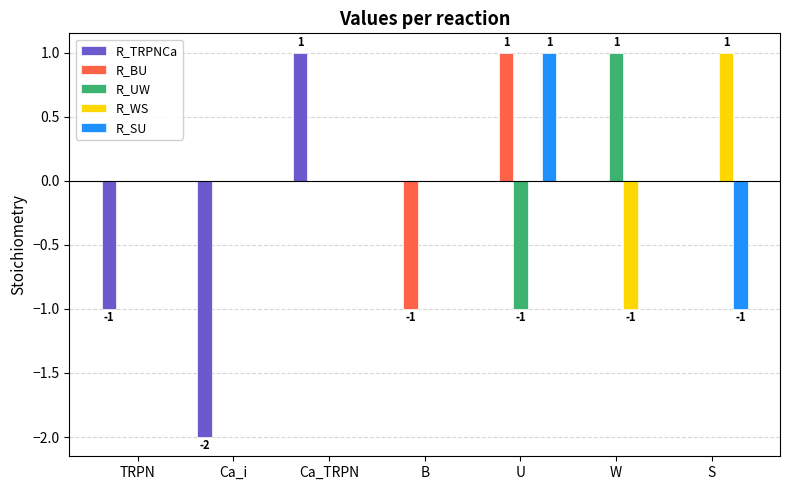

Reading left to right, transcribe all the data shown in this chart.

R_TRPNCa: TRPN=-1	Ca_i=-2	Ca_TRPN=1	B=0	U=0	W=0	S=0
R_BU: TRPN=0	Ca_i=0	Ca_TRPN=0	B=-1	U=1	W=0	S=0
R_UW: TRPN=0	Ca_i=0	Ca_TRPN=0	B=0	U=-1	W=1	S=0
R_WS: TRPN=0	Ca_i=0	Ca_TRPN=0	B=0	U=0	W=-1	S=1
R_SU: TRPN=0	Ca_i=0	Ca_TRPN=0	B=0	U=1	W=0	S=-1